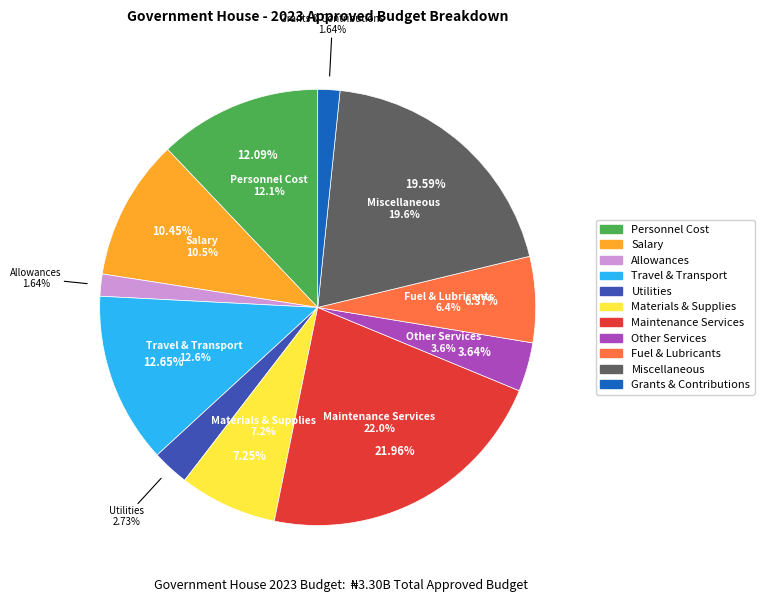

Is there any slice that represents more than half of the pie?

No